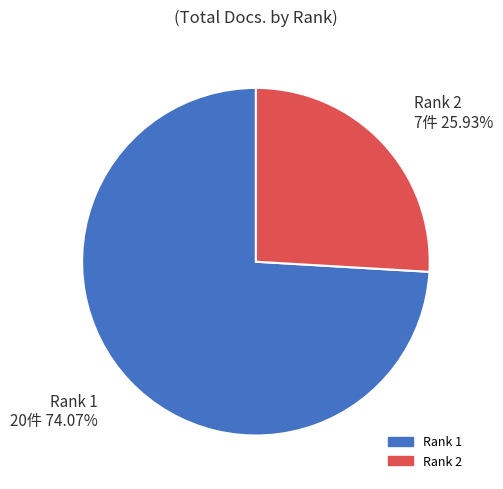

What is the smallest slice in the pie chart?

Rank 2